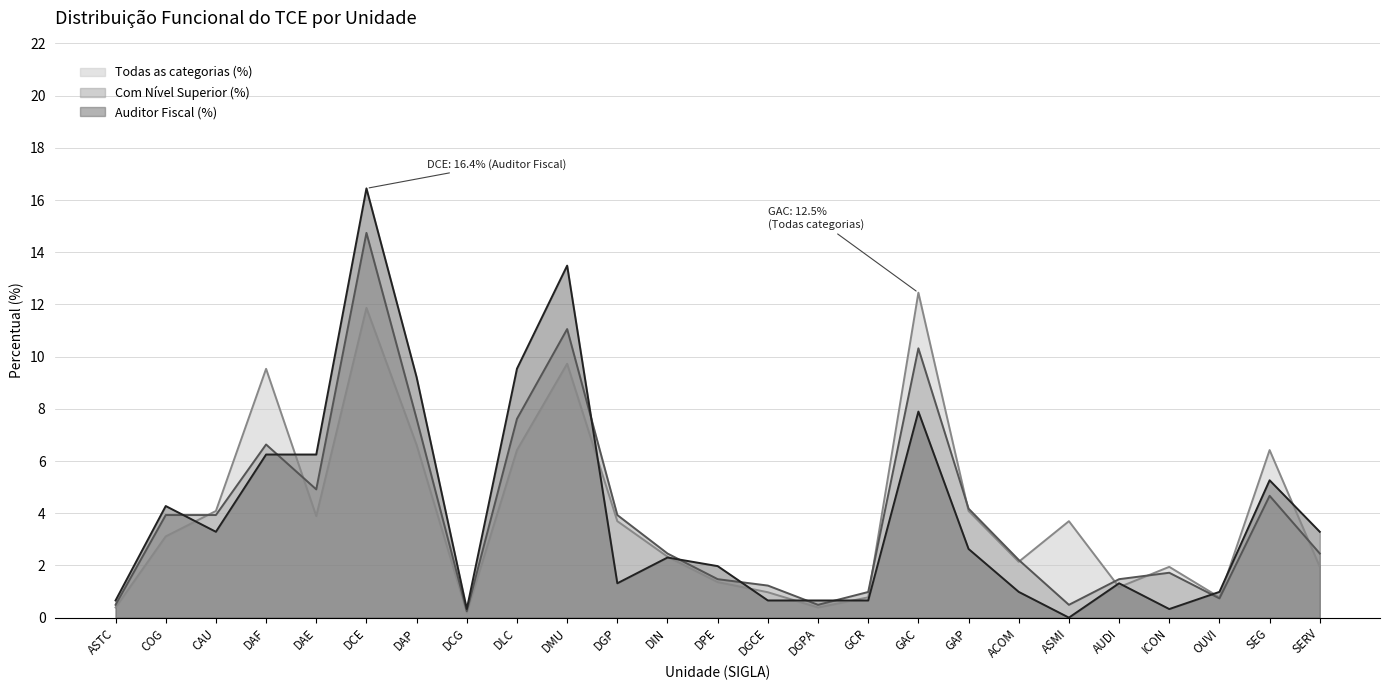

At which category is the sum across all series the highest?

DCE